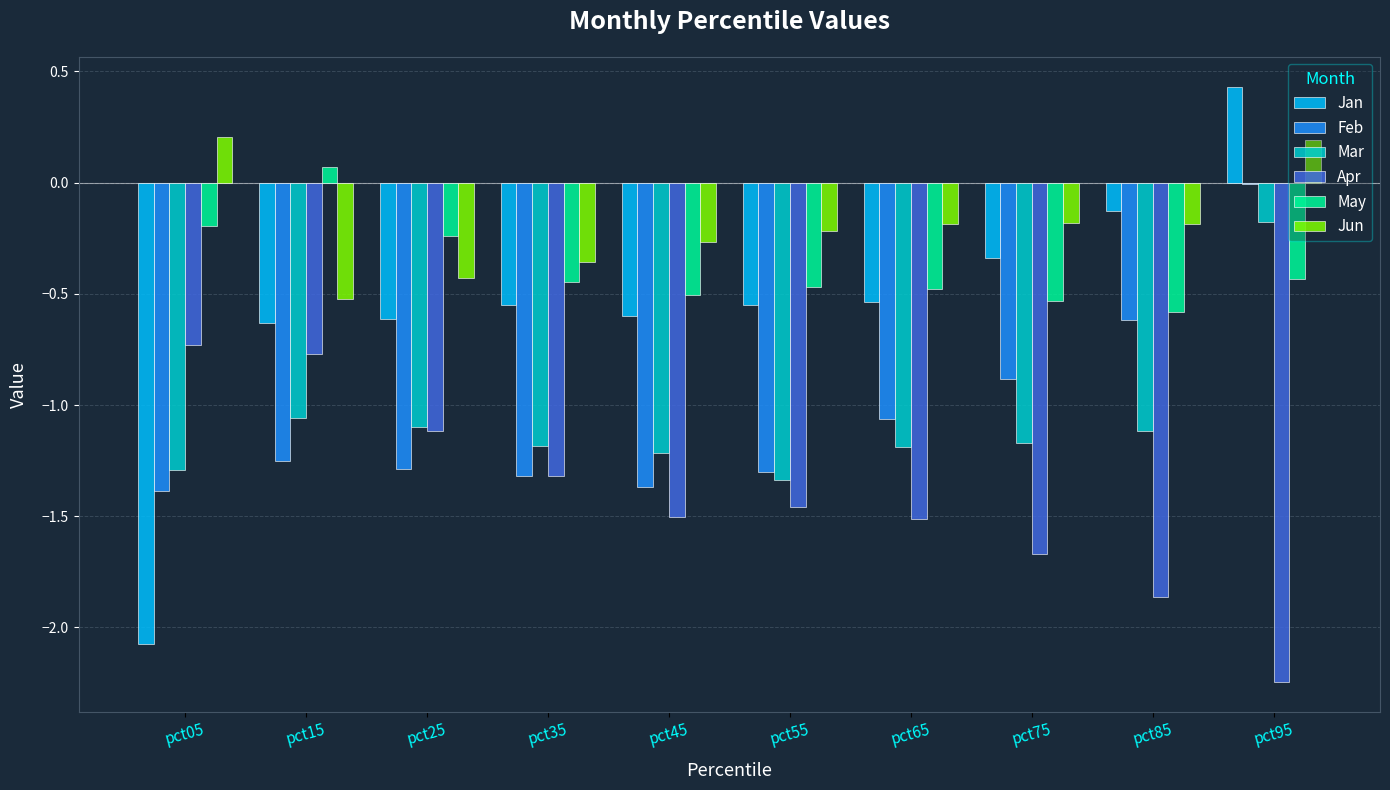

At which label is Apr closest to -1?

pct25